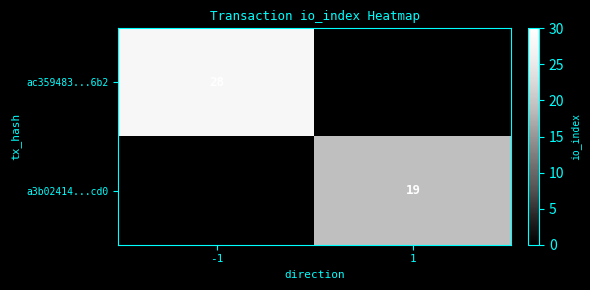

True or false: ac359483...6b2 has a value of 11 at -1.

False